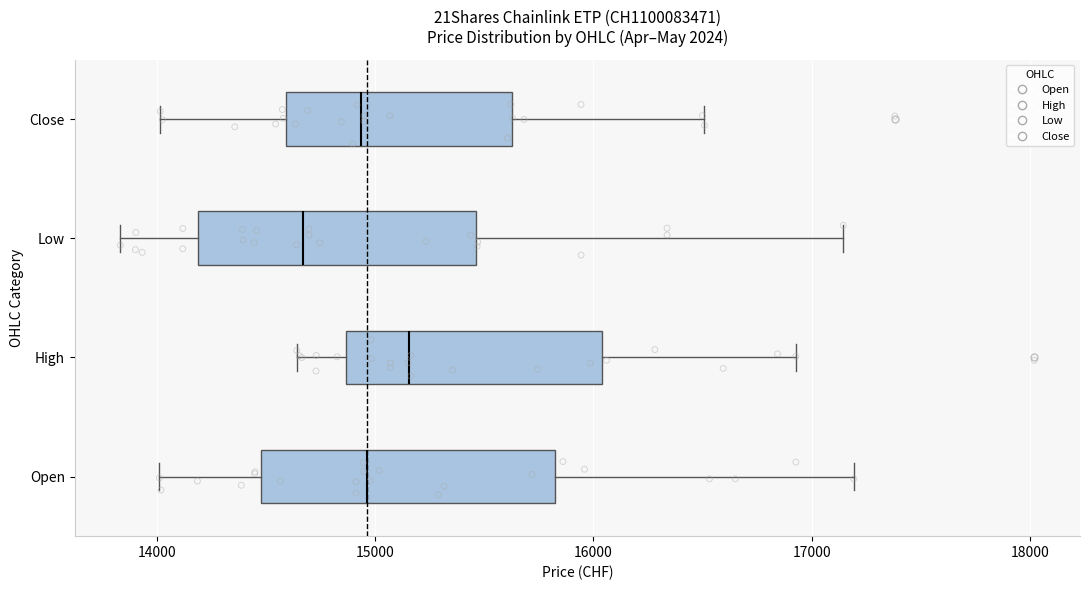

Reading bottom to top, transcribe this box plot: for each box, give where its median line is, the range the box spans, and where its two whiskers end, as read against the x-axis. The values are not printed on the chart, so give them approximately, as read against the axis.

Open: median 15000, box 14500 to 15800, whiskers 14000 to 17200
High: median 15200, box 14900 to 16000, whiskers 14600 to 16900
Low: median 14700, box 14200 to 15500, whiskers 13800 to 17100
Close: median 14900, box 14600 to 15600, whiskers 14000 to 16500